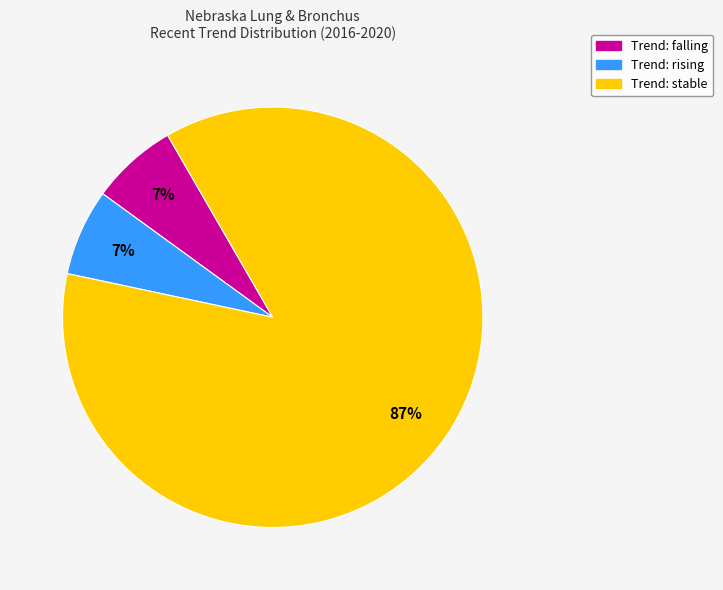

Is there a majority slice in this chart?

Yes